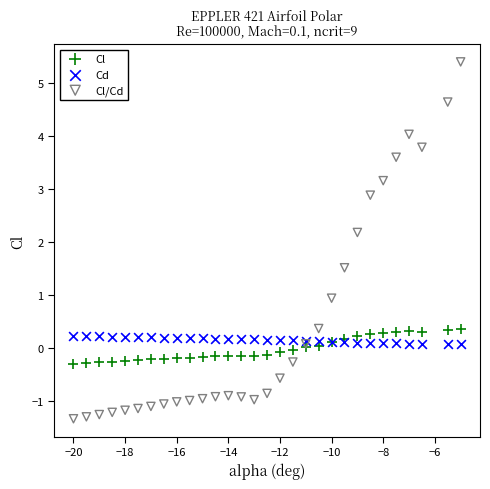

Which series contains the highest Y value?

Cl/Cd